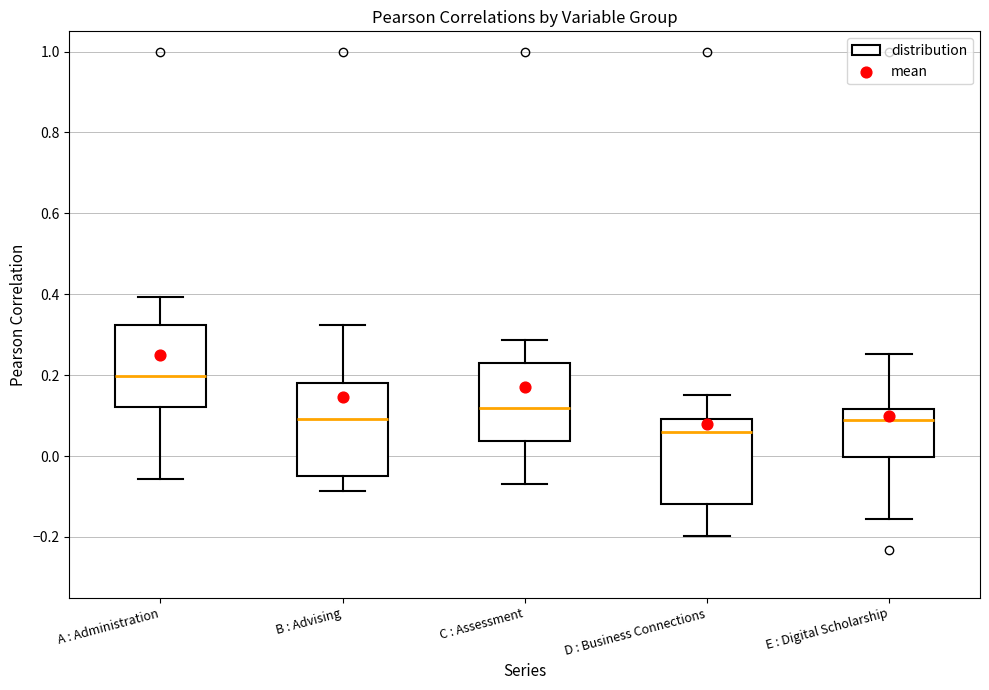

Which box's median line is the highest?

A : Administration